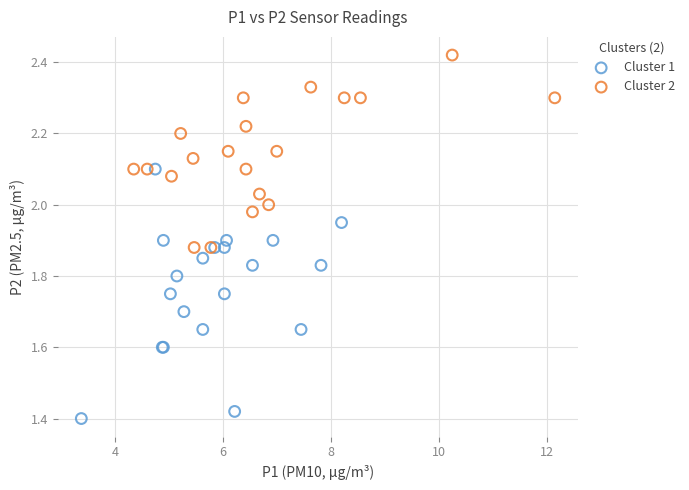

Which series reaches the minimum Y coordinate?

Cluster 1